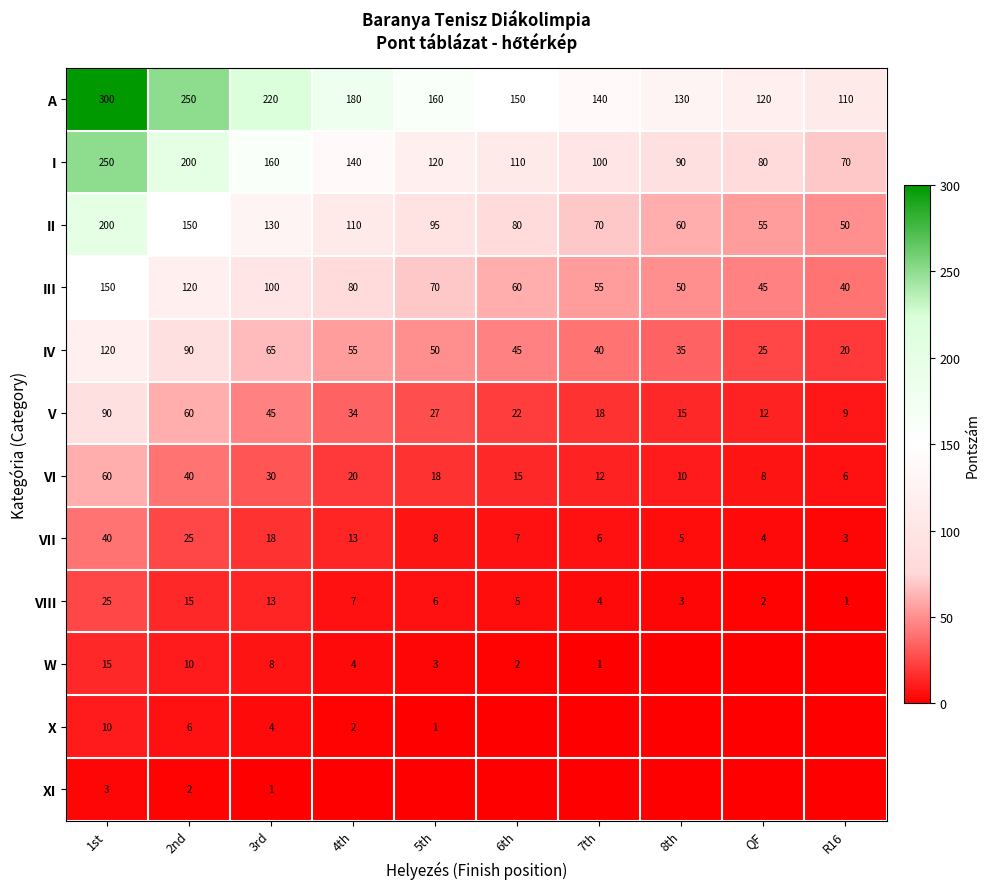

What is the average value of the II series?

100